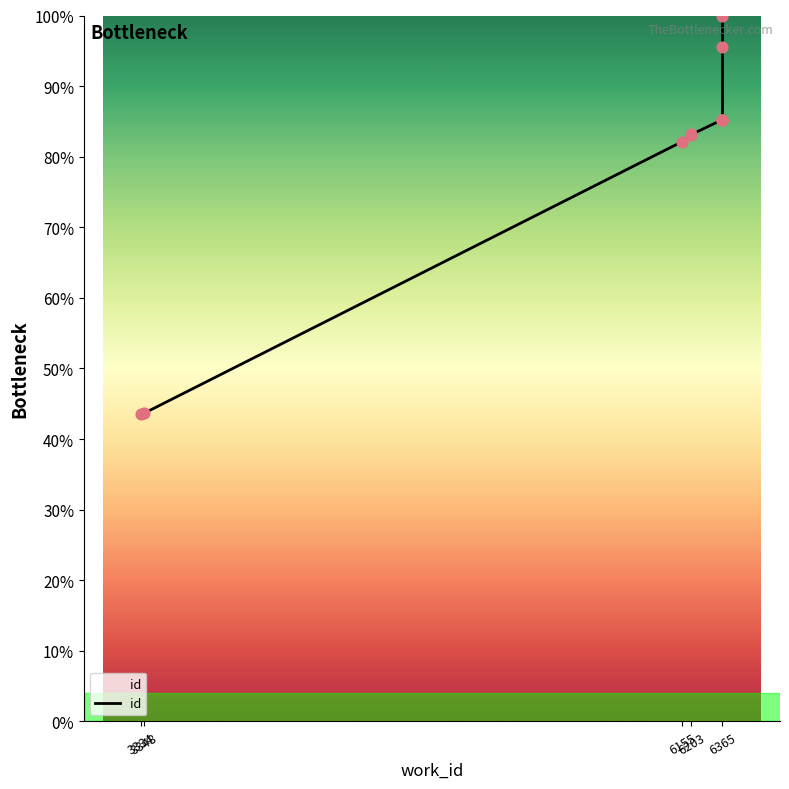

What is the change in value from 7 to 8?

+10.2